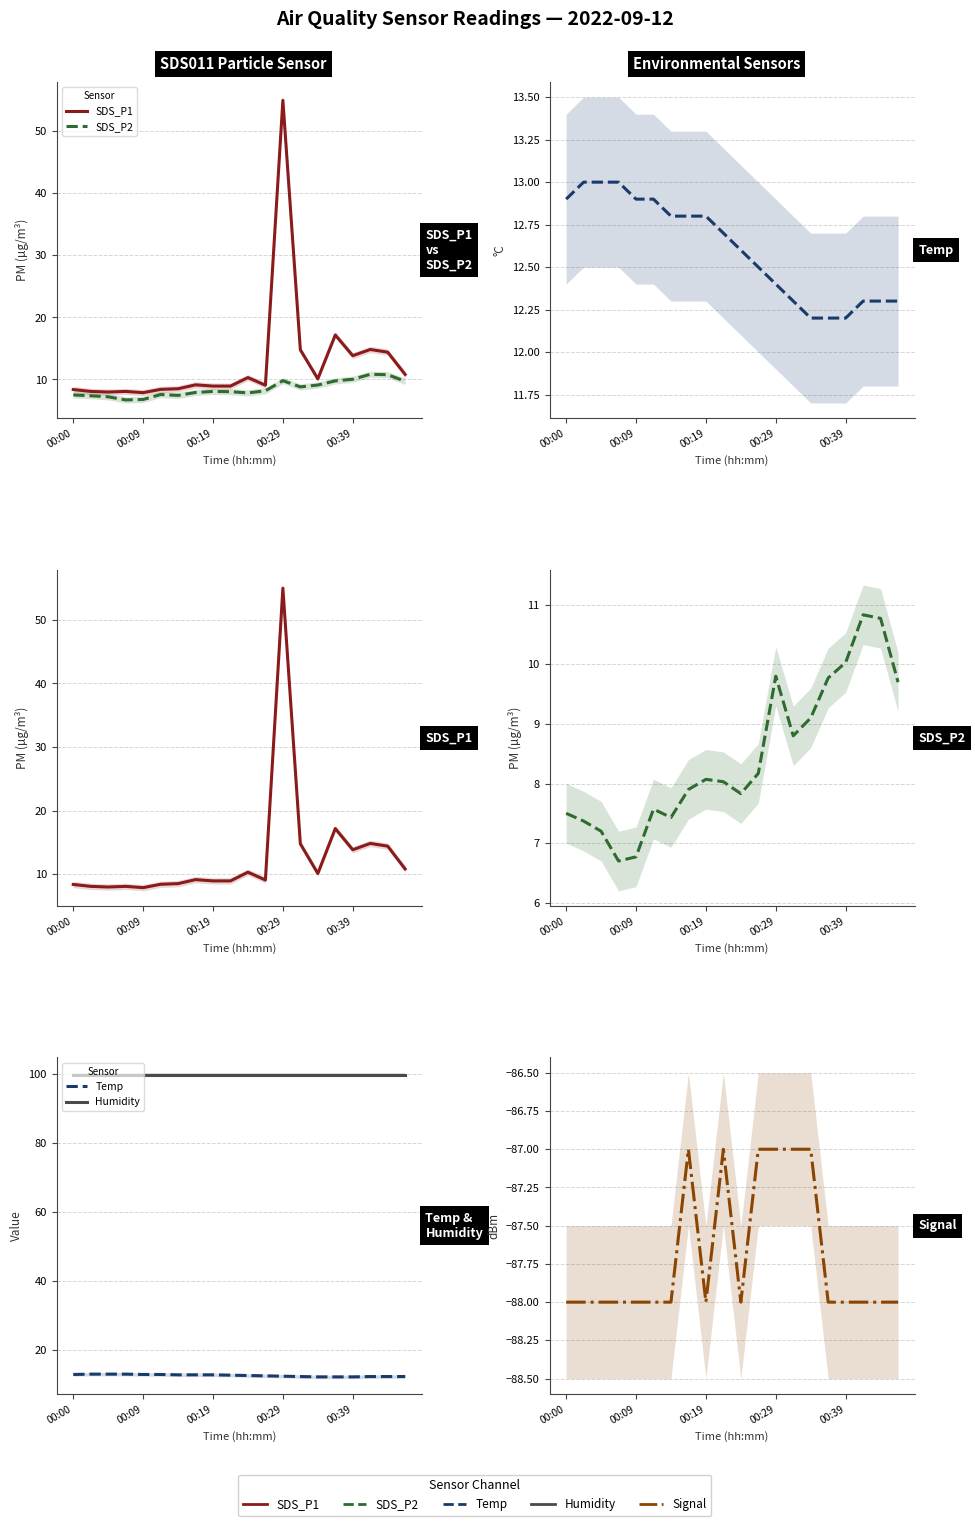

True or false: Humidity and SDS_P2 intersect in this chart.

False